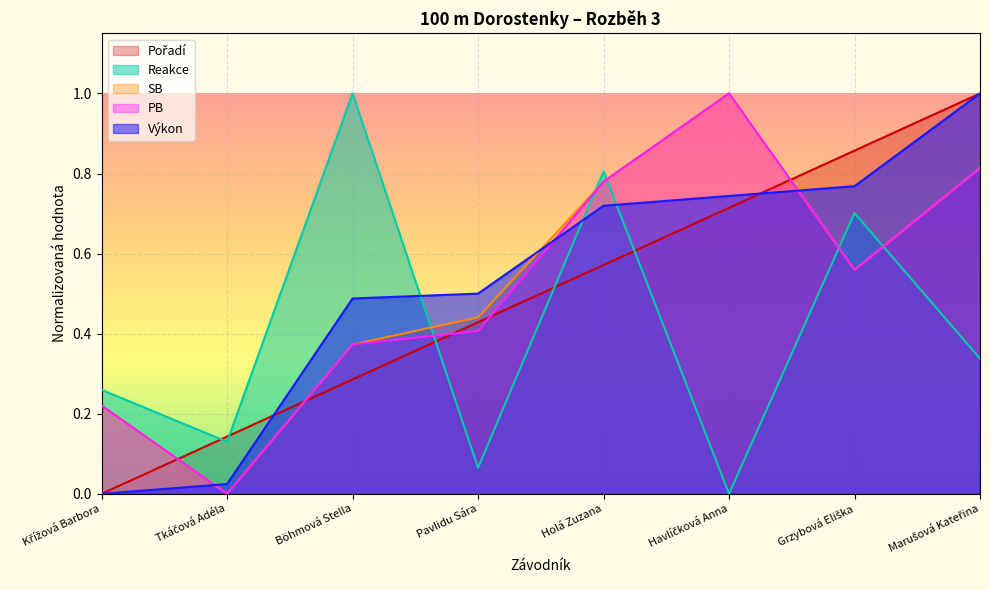

What is the greatest value displayed?

1.0